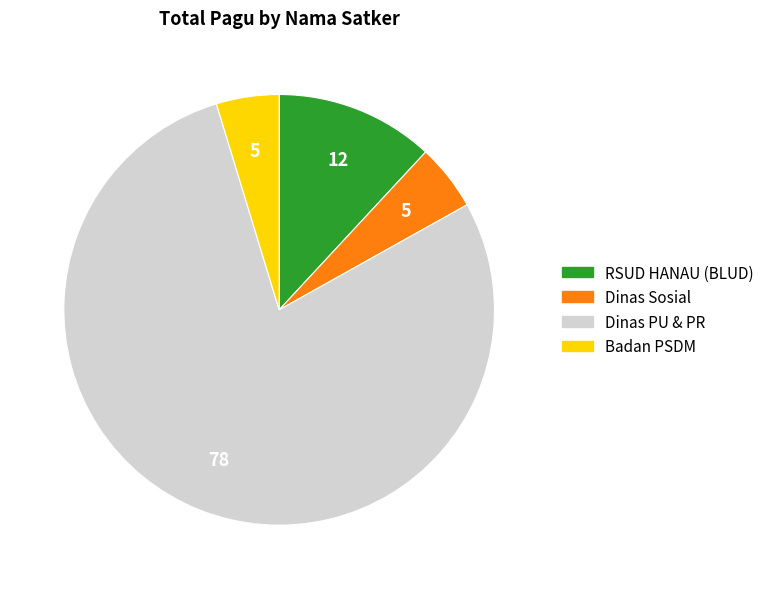

What is the majority slice?

Dinas PU & PR